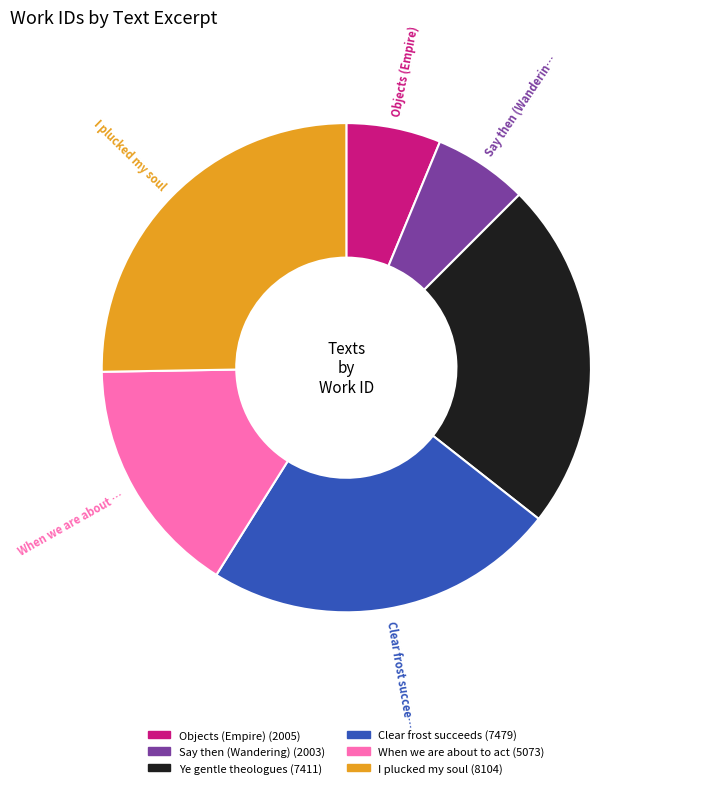

Is there any slice that represents more than half of the pie?

No